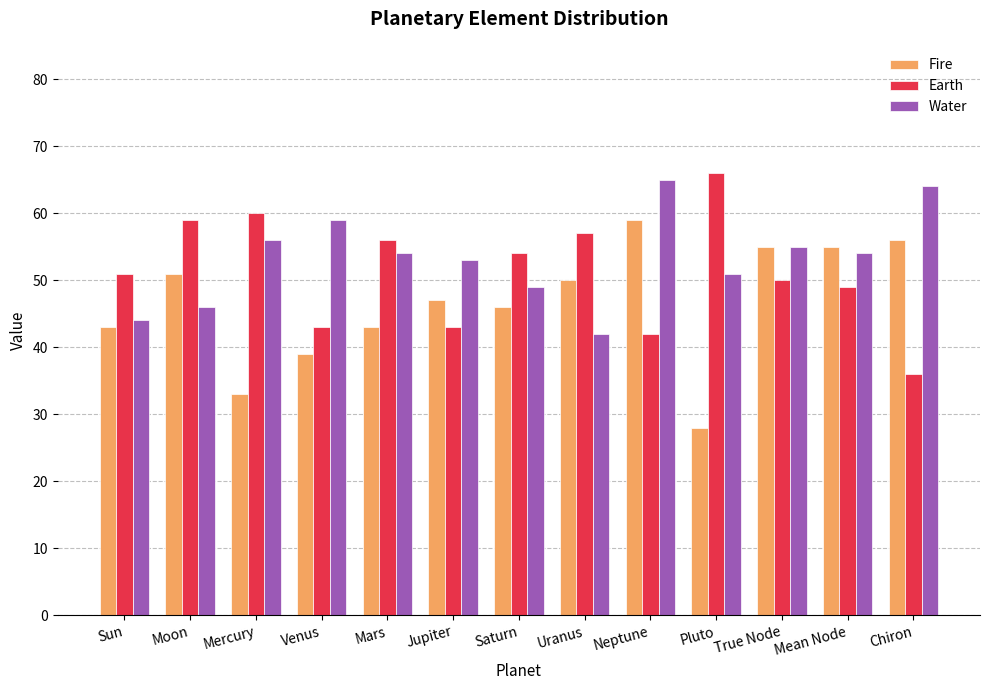

What is the difference between the second highest and second lowest values in the Earth series?

18